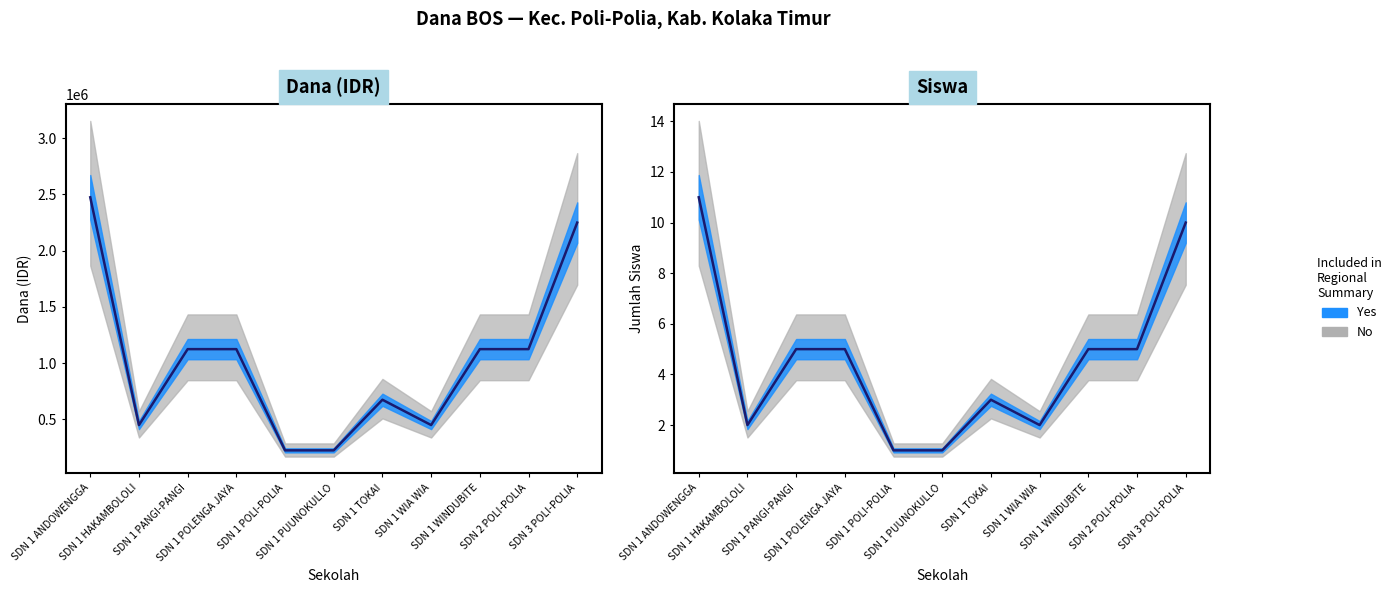

At which label is Dana Disalurkan closest to 1350000?

SDN 1 PANGI-PANGI